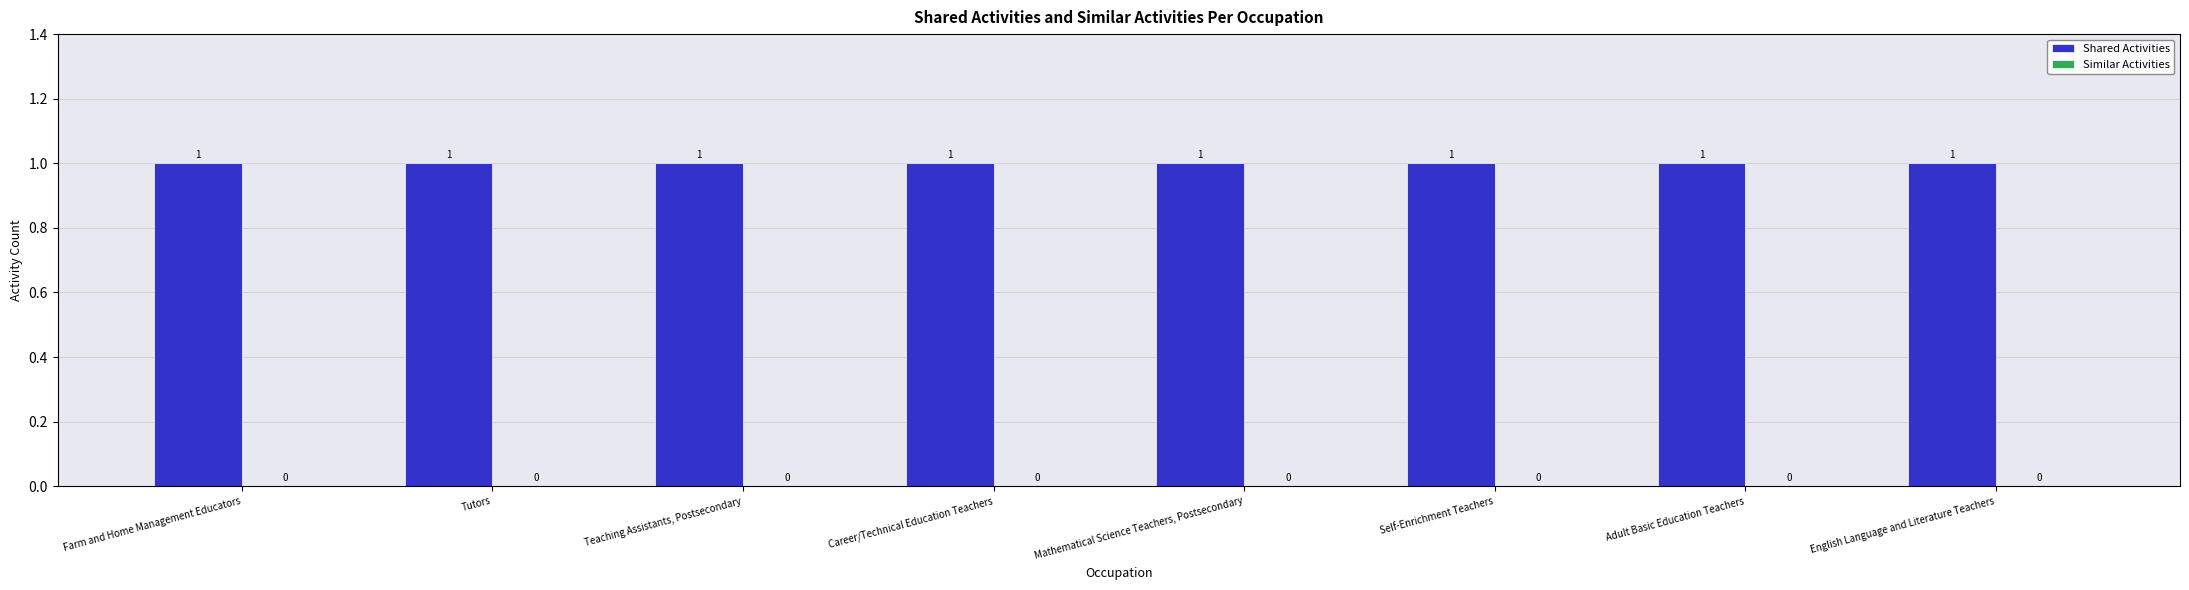

Between Tutors and Mathematical Science Teachers, Postsecondary, which series saw the biggest shift?

Shared Activities